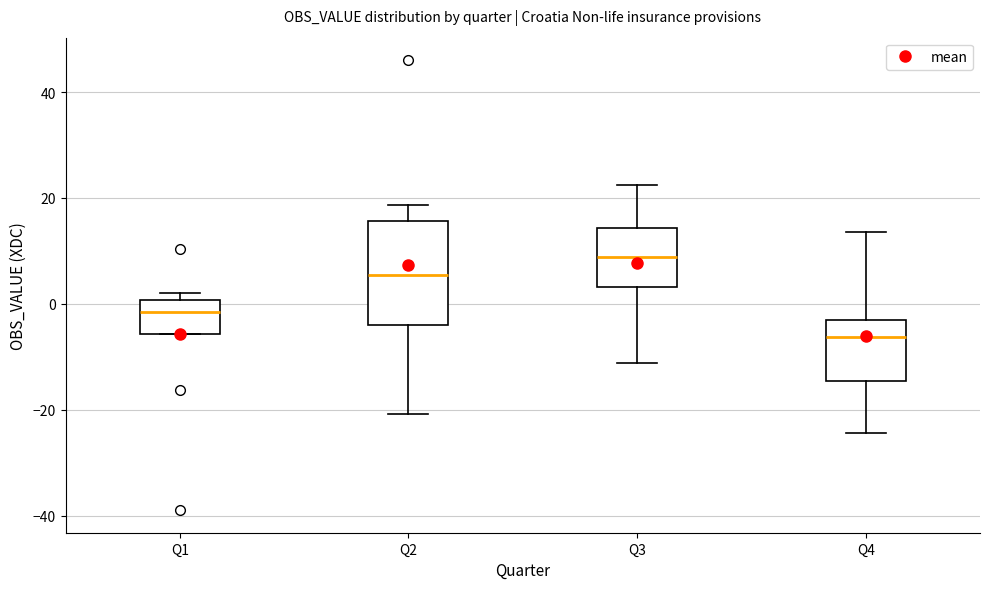

Where is the upper edge of the box for Q1 on the y-axis? The values are not printed on the chart, so give them approximately, as read against the axis.

0